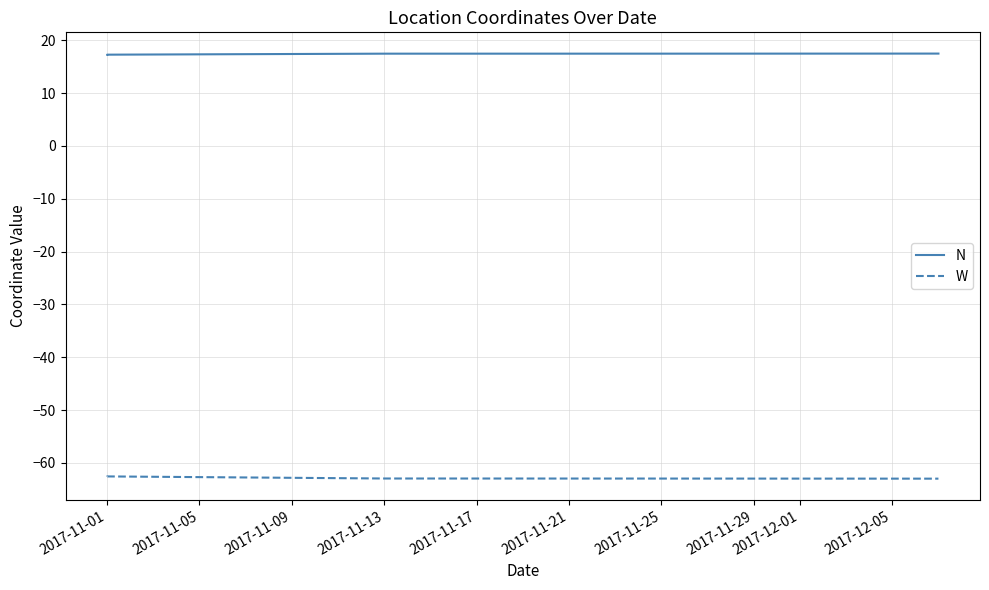

What is the difference between the maximum and second lowest values in the W series?

0.4